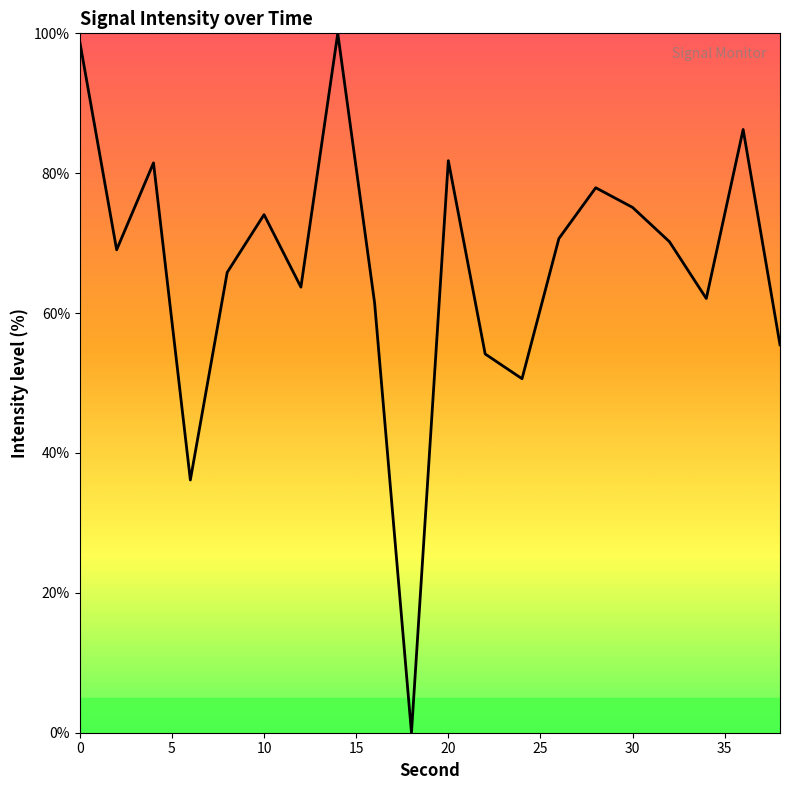

What is the greatest value displayed?

100.0